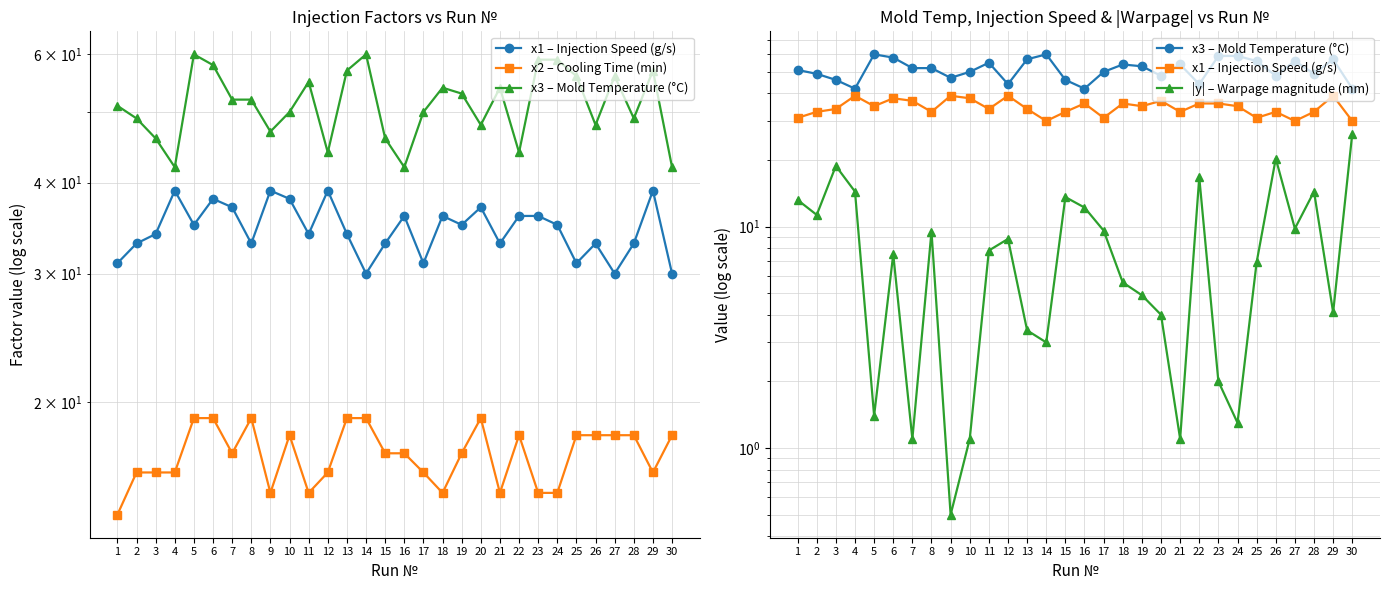

True or false: x1 – Injection Speed (g/s) and x3 – Mold Temperature (°C) cross at least once.

False